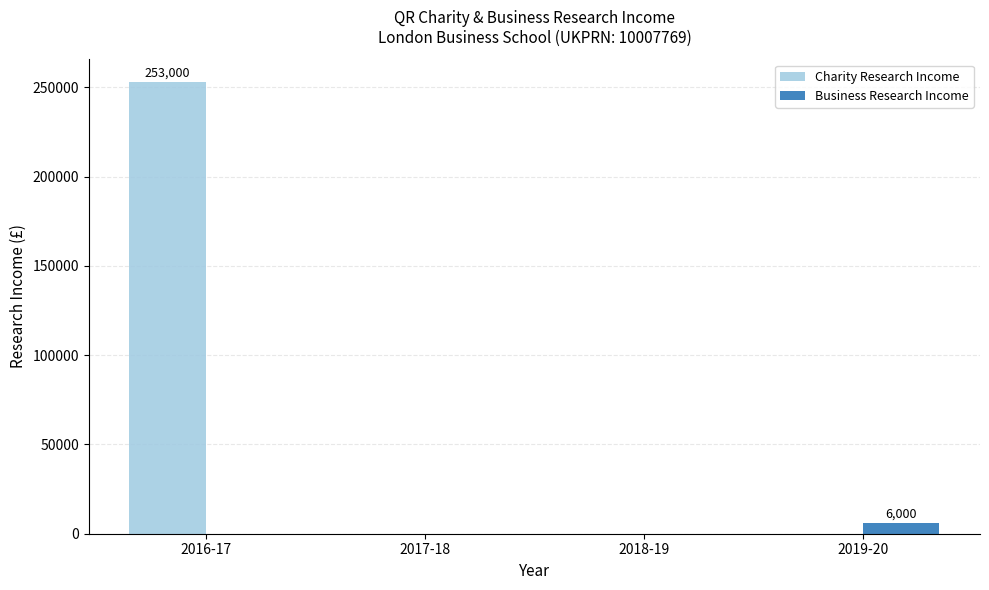

Which series changed the most between 2016-17 and 2018-19?

Charity Research Income